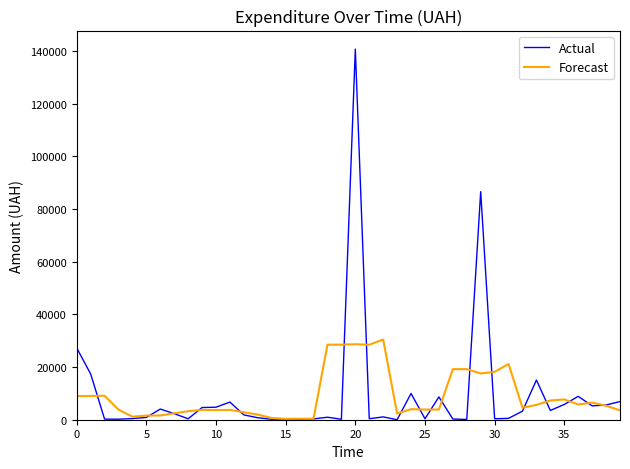

How many lines are shown in the chart?

2